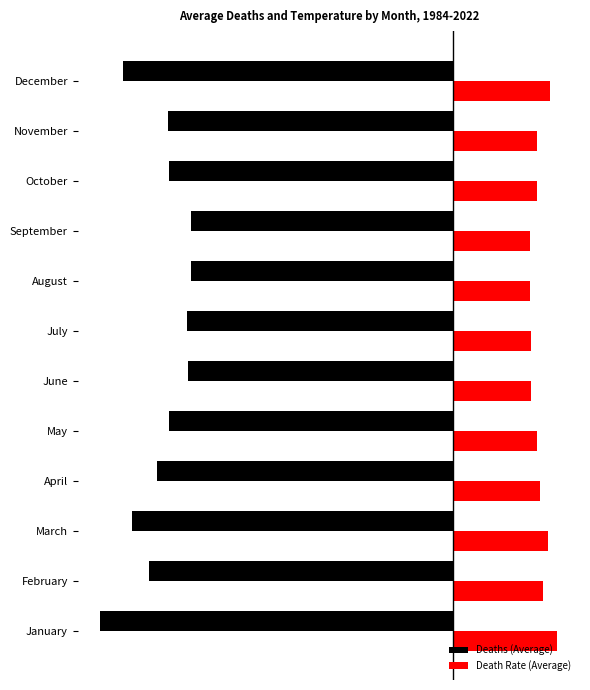

Reading left to right, extract all data points from this chart.

Deaths (Average): -3119.1	-2688.3	-2838.2	-2621.2	-2510.1	-2340.1	-2353.3	-2314.8	-2321.2	-2511.2	-2520.2	-2915.2
Death Rate (Average): 923.5	797.4	843.1	775.9	743.0	693.6	695.9	684.4	685.7	741.0	744.9	863.1